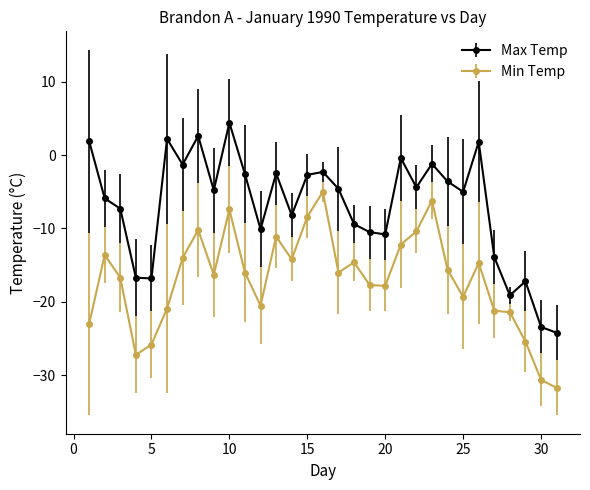

What are all the series names shown in the legend?

Max Temp, Min Temp